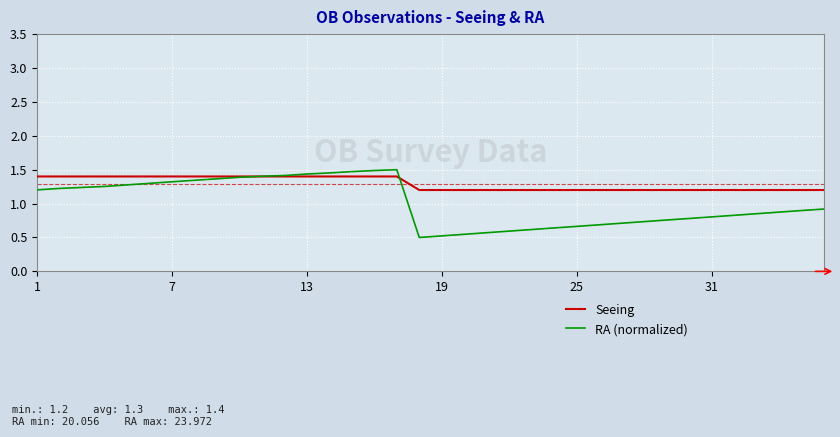

Rank the series by their average value, from lowest to highest.

RA (normalized), Seeing